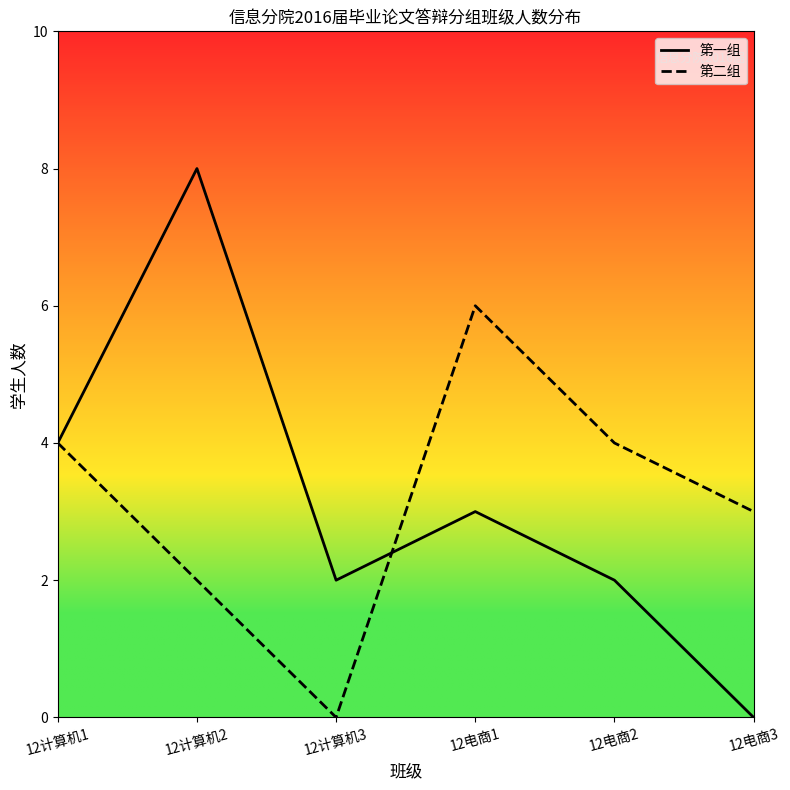

Which category has the highest value across all series?

12计算机2